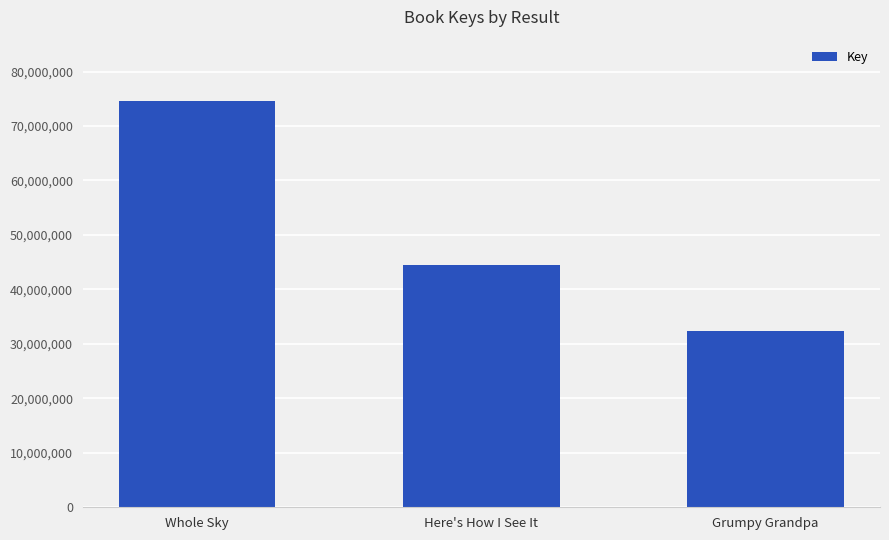

Which label corresponds to the largest value in the chart?

Whole Sky